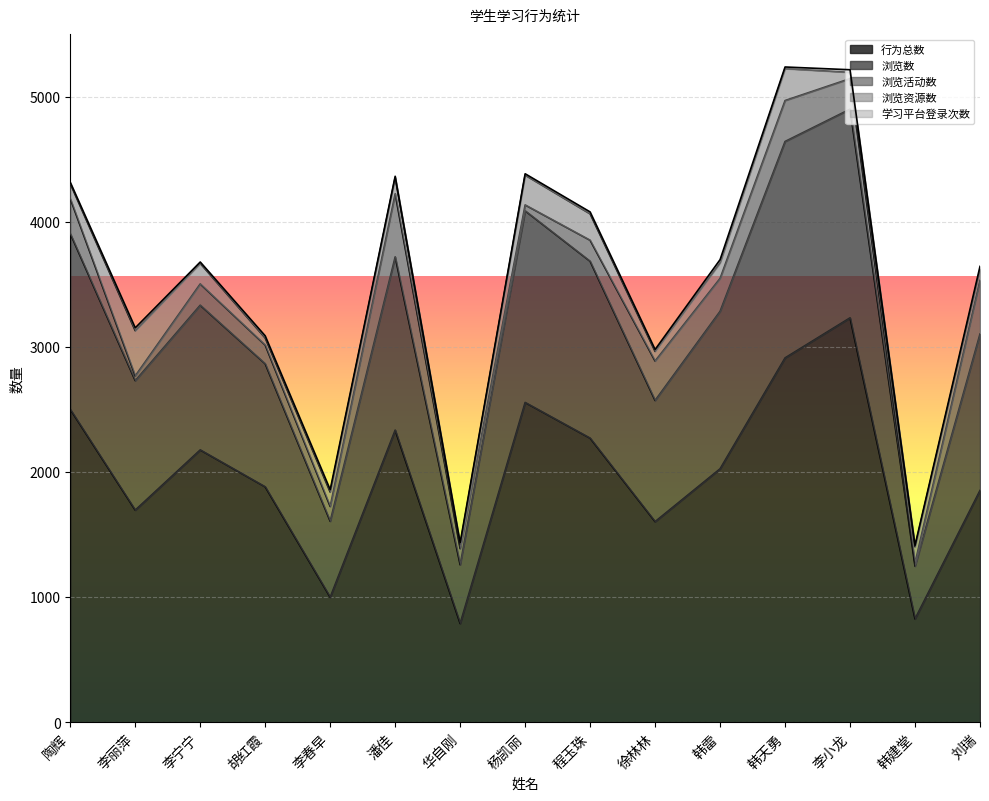

What position from the left is 陶辉?

1